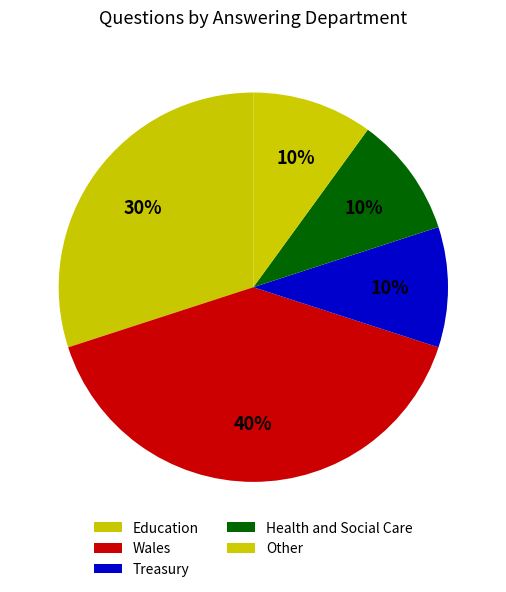

Rank the categories by value from highest to lowest.

Wales, Education, Treasury, Health and Social Care, Other